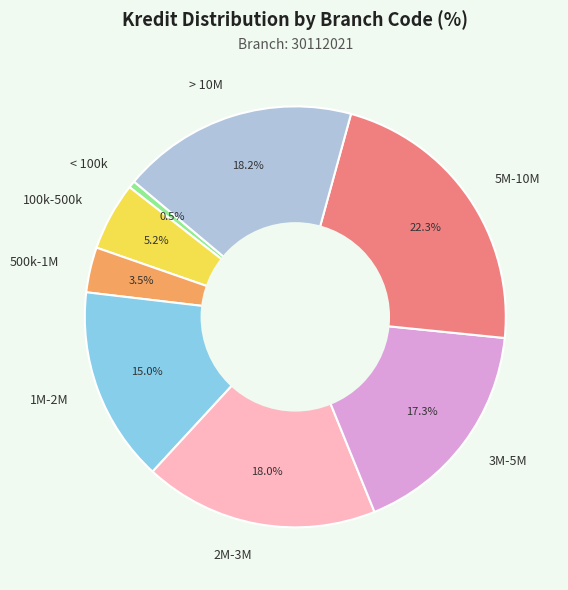

Which has a higher value, < 100k or 5M-10M?

5M-10M